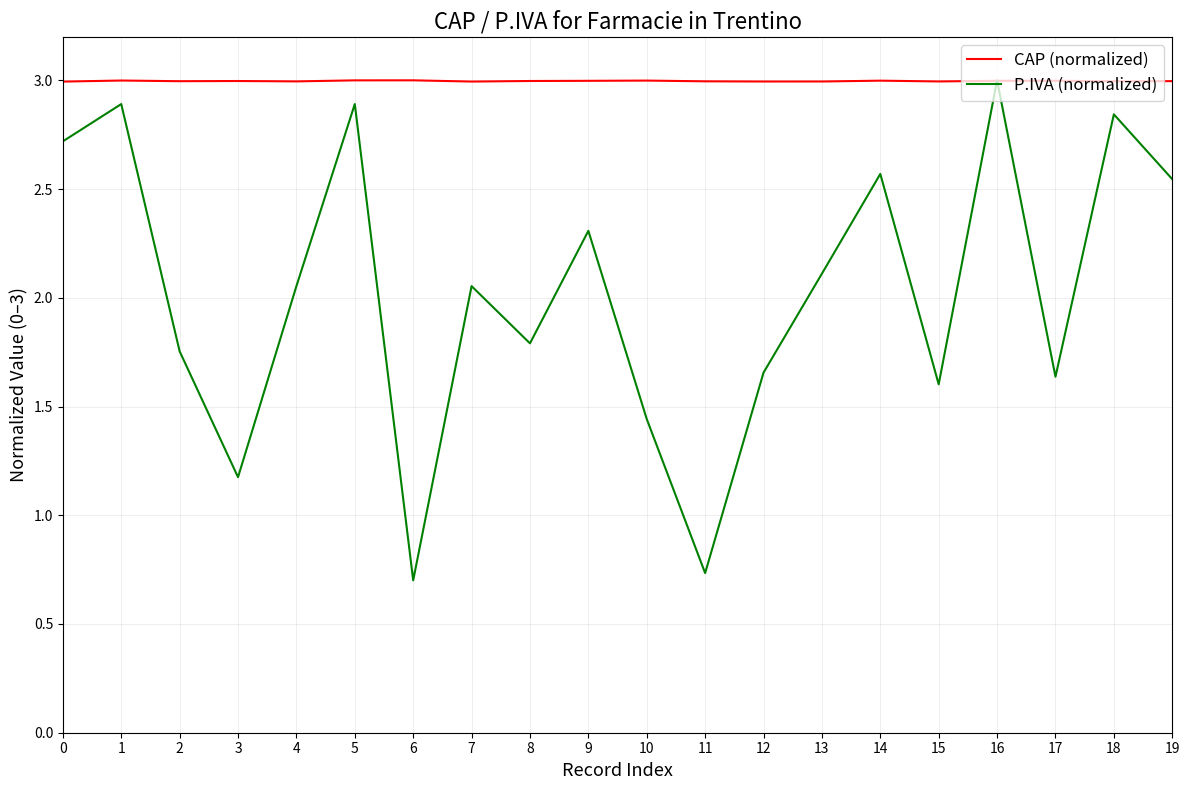

Where is the first local maximum for P.IVA (normalized)?

1